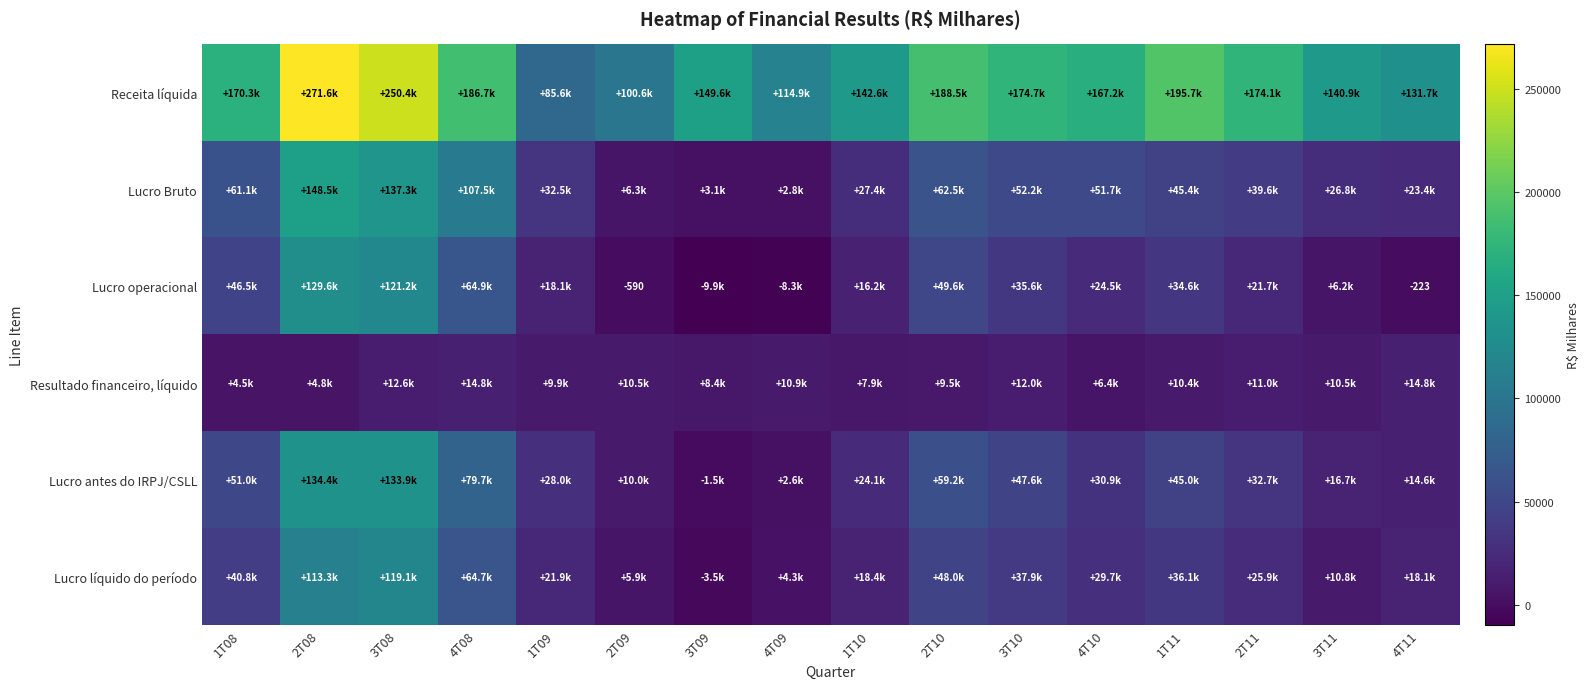

The Lucro operacional series shows -223 at 4T11. True or false?

True